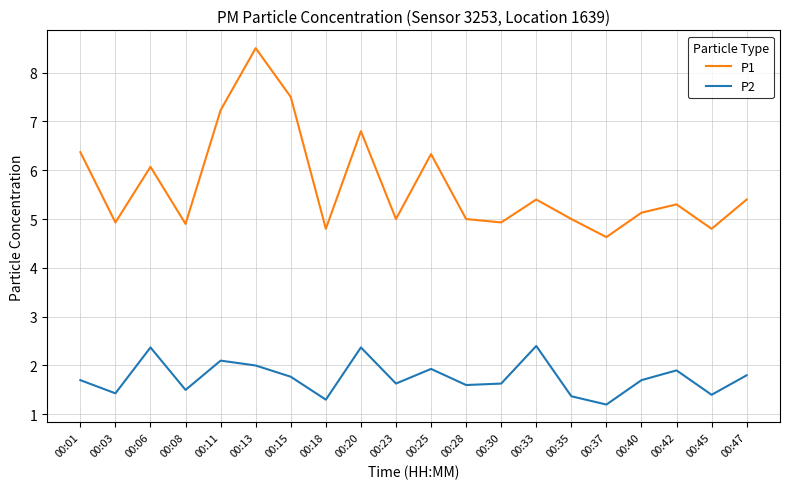

What is the sum of the P2 values at 00:01 and 00:18?

3.0